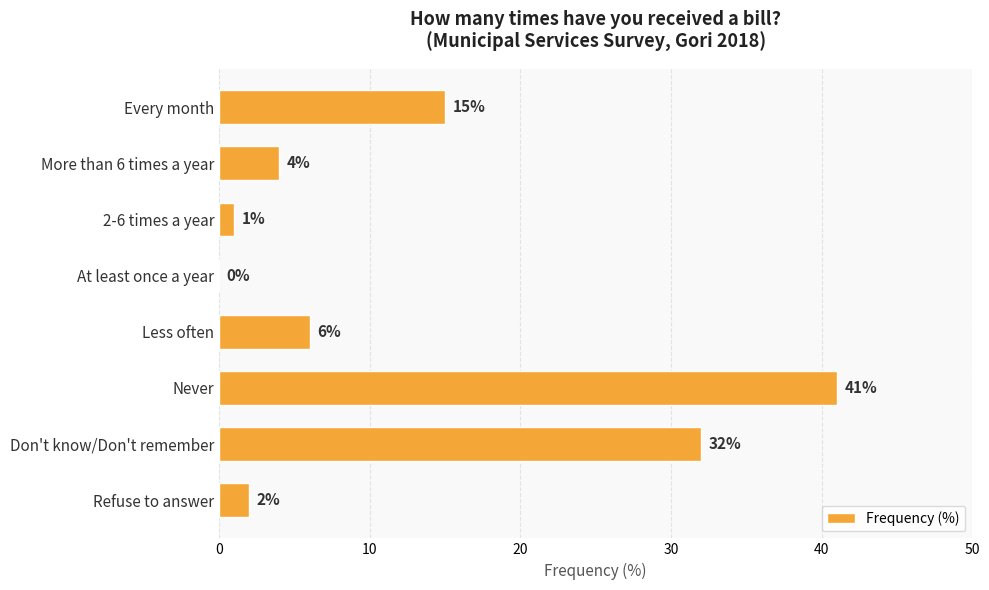

Which category has the highest value across all series?

Never